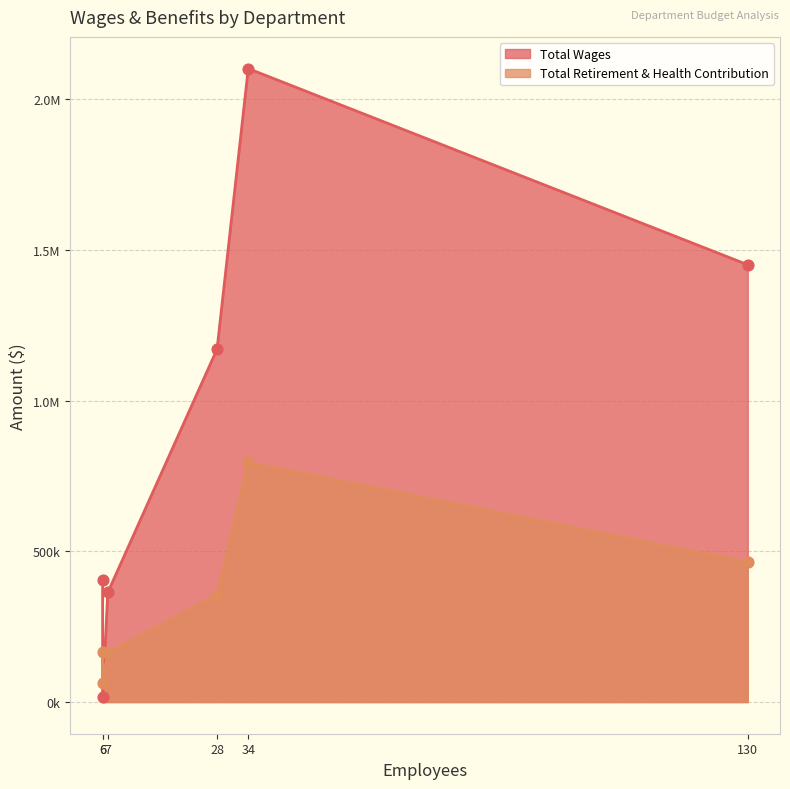

Which series has the widest spread of Y values?

Total Wages